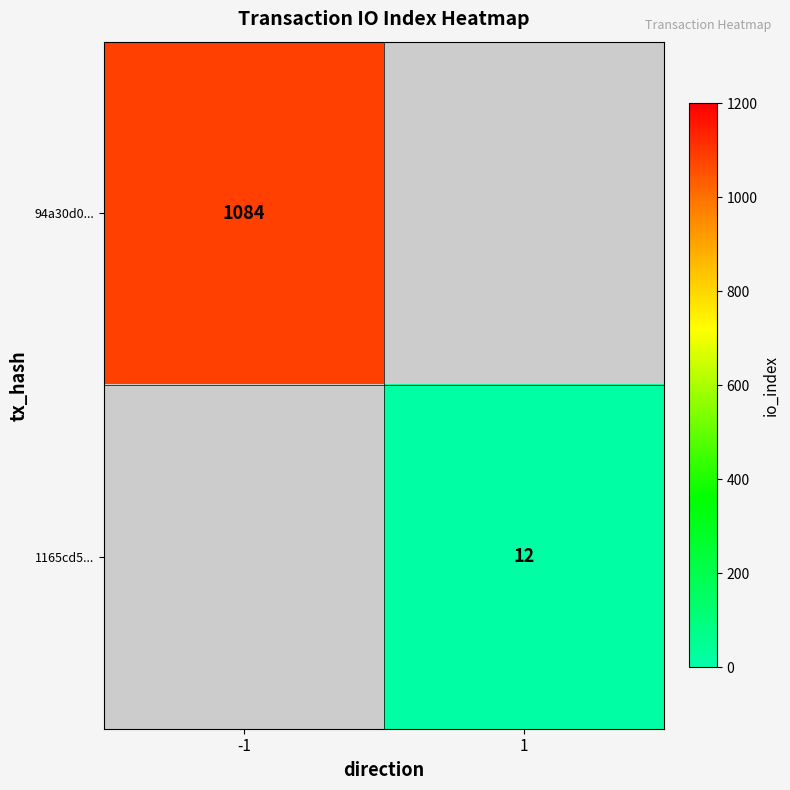

How many data points does each series have?

2